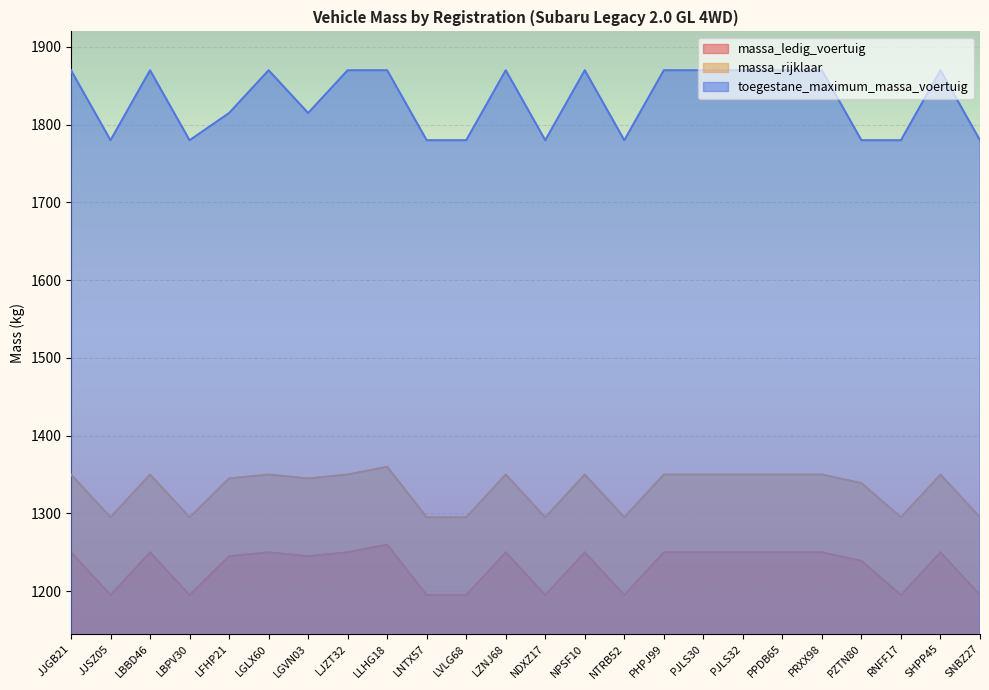

True or false: toegestane_maximum_massa_voertuig and massa_ledig_voertuig intersect in this chart.

False